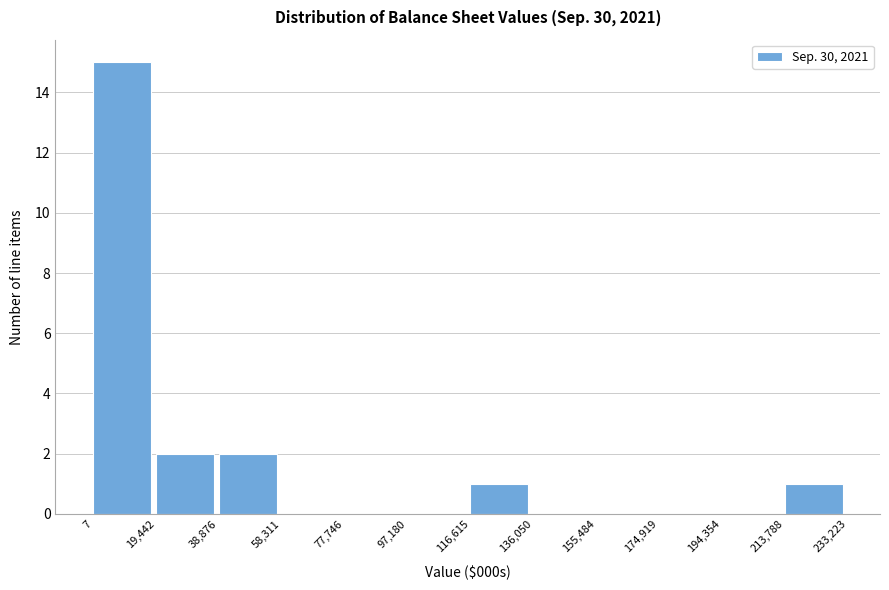

Which range on the x-axis has the tallest bar?

7 to 19,442